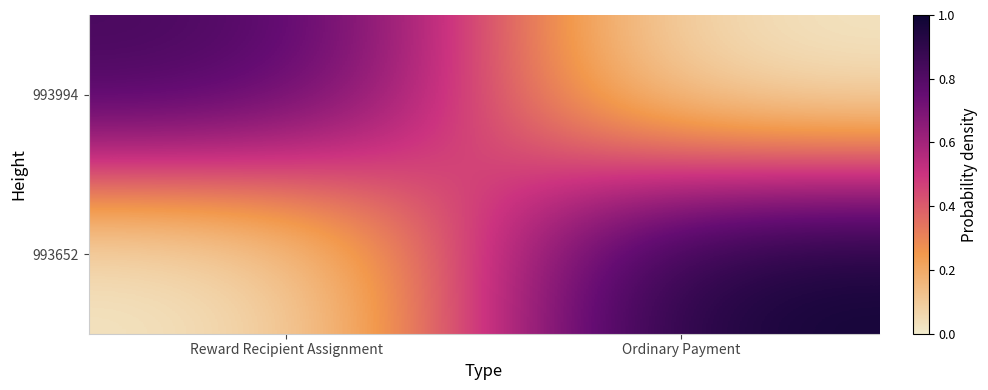

At how many categories does at least one series exceed 0?

2